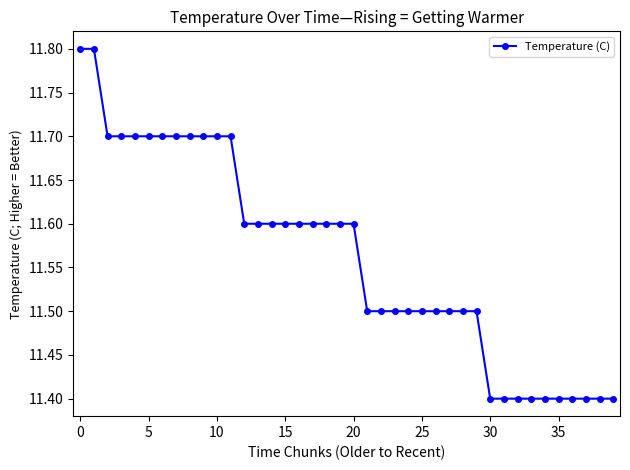

What is the smallest value displayed?

11.4